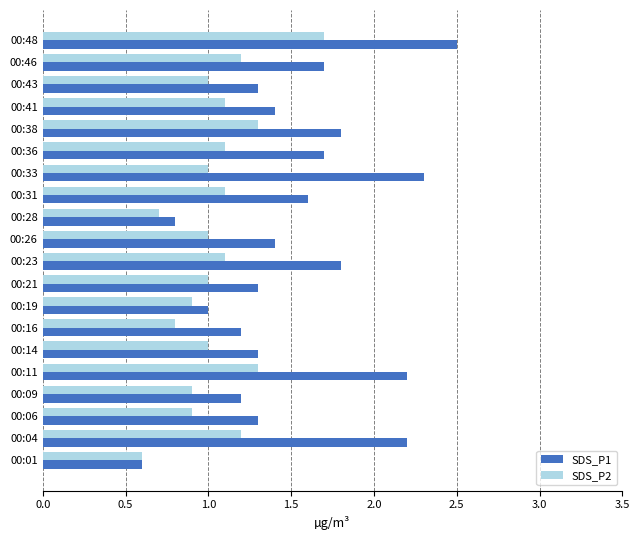

What is the spread (max minus min) of values at 00:04?

1.0